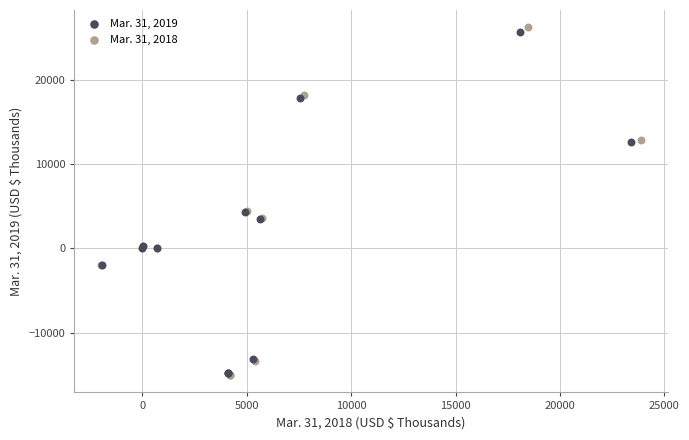

What are all the series names shown in the legend?

Mar. 31, 2019, Mar. 31, 2018